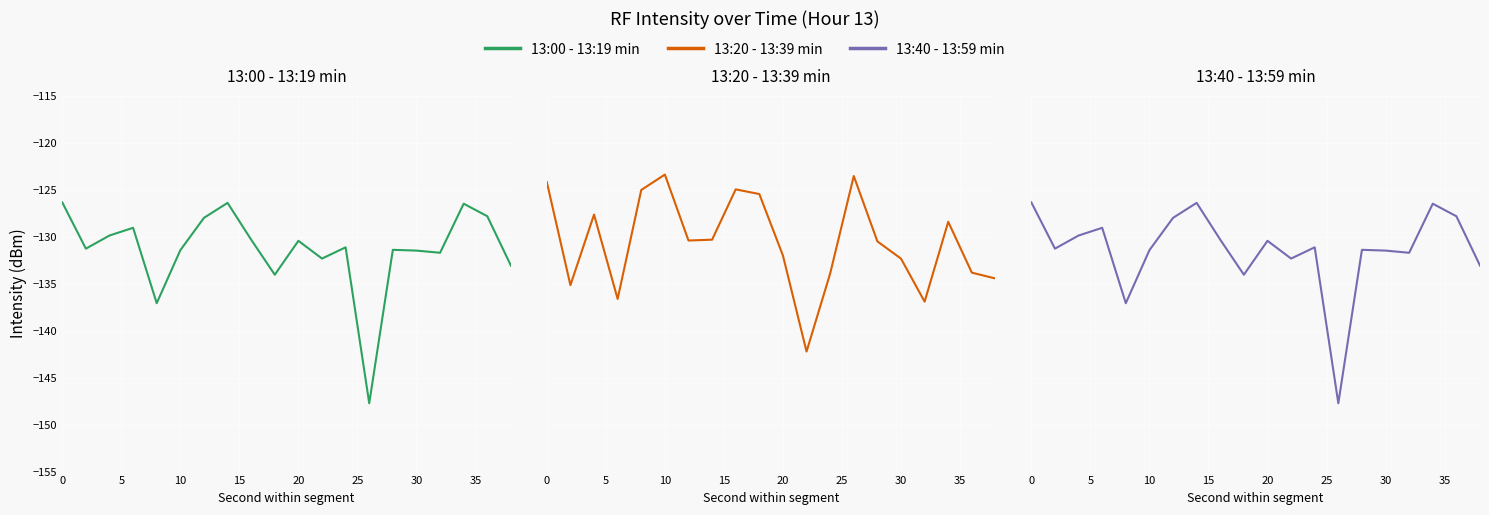

The value of 13:00 - 13:19 min at 17 is -126.5. True or false?

True